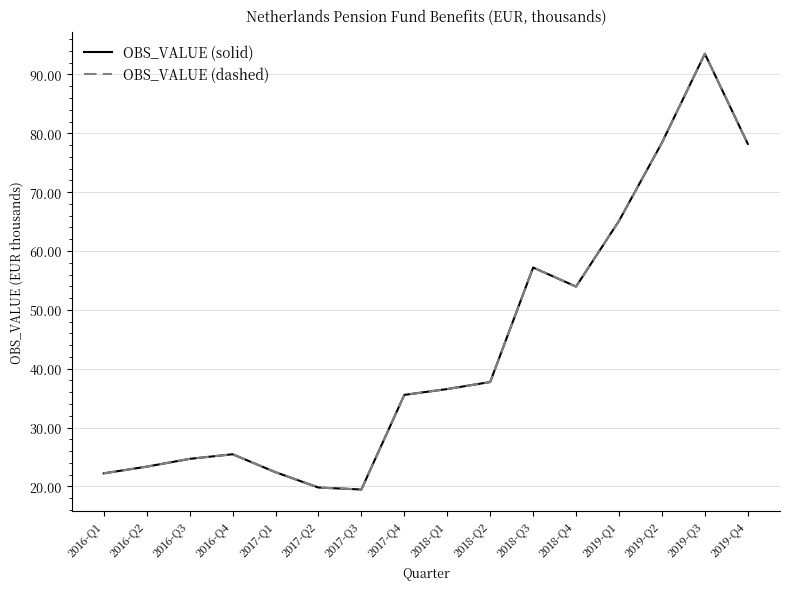

Read the OBS_VALUE (dashed) value at 2017-Q4.

35.6